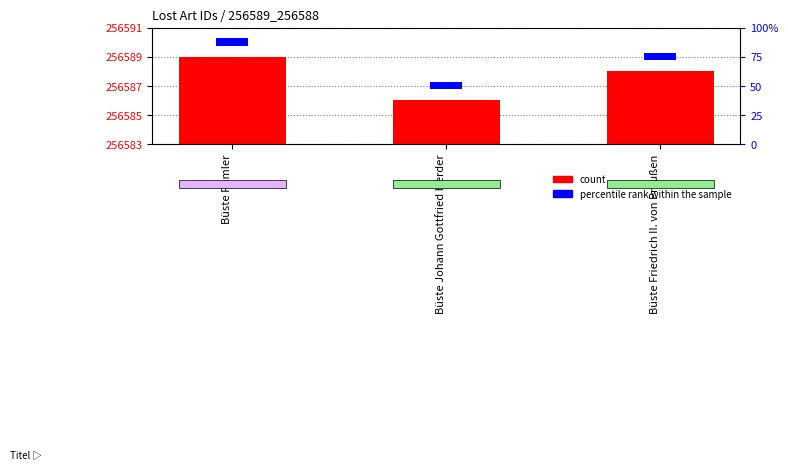

What position from the left is Büste Ramler?

1